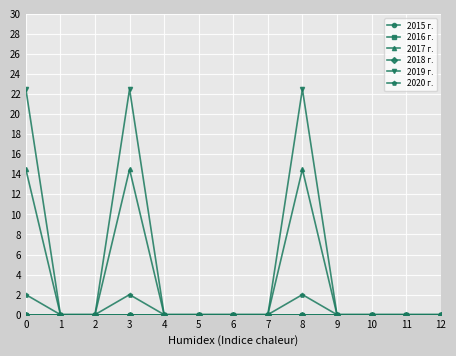

Reading left to right, extract all data points from this chart.

2015 г.: 0.0	0.0	0.0	0.0	0.0	0.0	0.0	0.0	0.0	0.0	0.0	0.0	0.0
2016 г.: 0.0	0.0	0.0	0.0	0.0	0.0	0.0	0.0	0.0	0.0	0.0	0.0	0.0
2017 г.: 14.5	0.0	0.0	14.5	0.0	0.0	0.0	0.0	14.5	0.0	0.0	0.0	0.0
2018 г.: 0.0	0.0	0.0	0.0	0.0	0.0	0.0	0.0	0.0	0.0	0.0	0.0	0.0
2019 г.: 22.5	0.0	0.0	22.5	0.0	0.0	0.0	0.0	22.5	0.0	0.0	0.0	0.0
2020 г.: 2.0	0.0	0.0	2.0	0.0	0.0	0.0	0.0	2.0	0.0	0.0	0.0	0.0